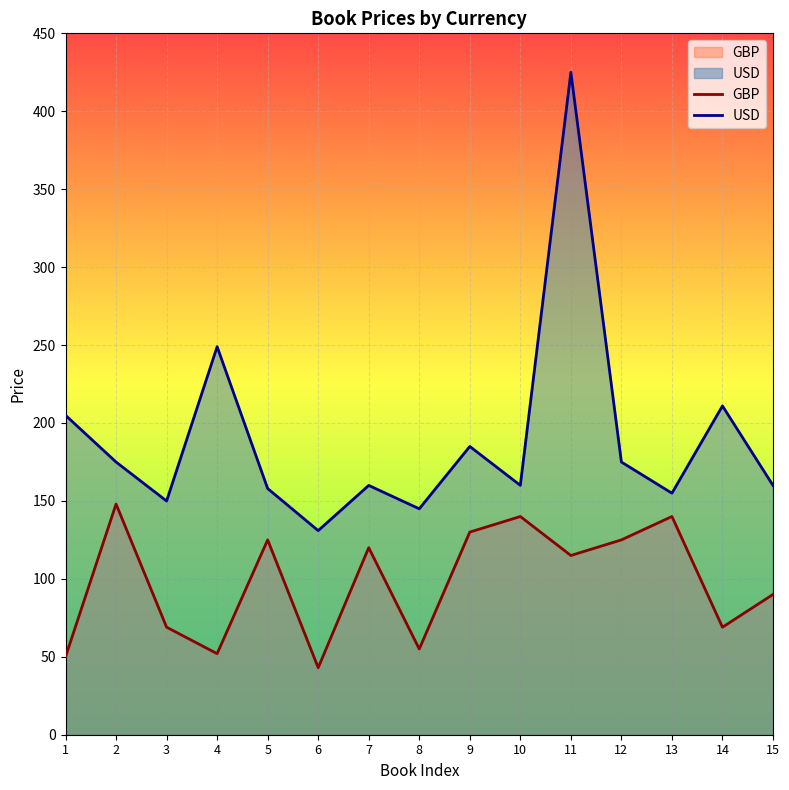

In GBP, how many points are lower than both neighbors (excluding endpoints)?

5